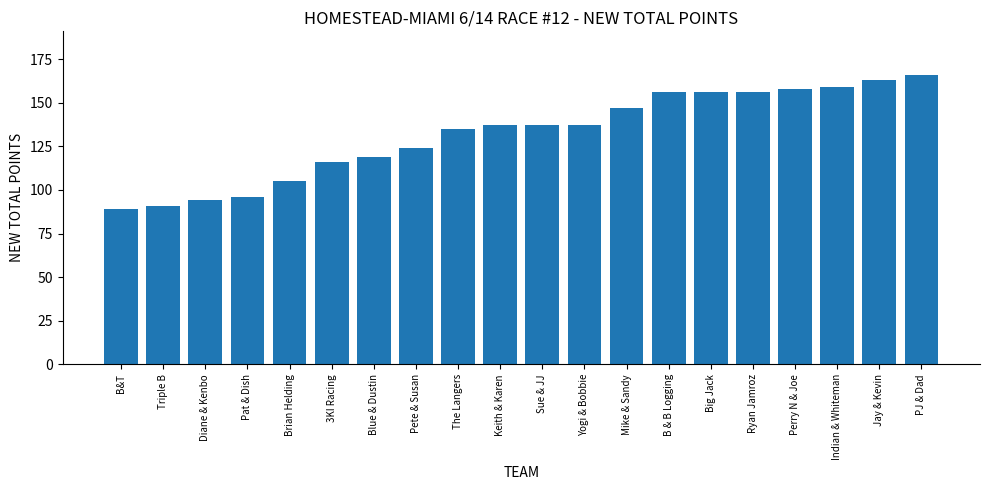

Reading left to right, list all the values displayed in this chart.

89	91	94	96	105	116	119	124	135	137	137	137	147	156	156	156	158	159	163	166